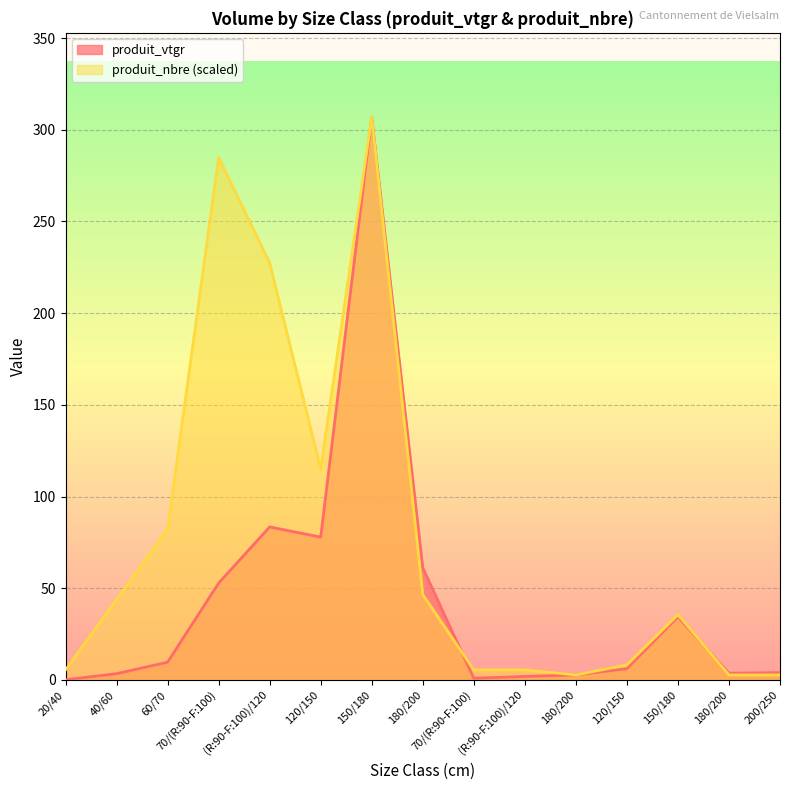

What is the total value across all series at 180/200?

107.7